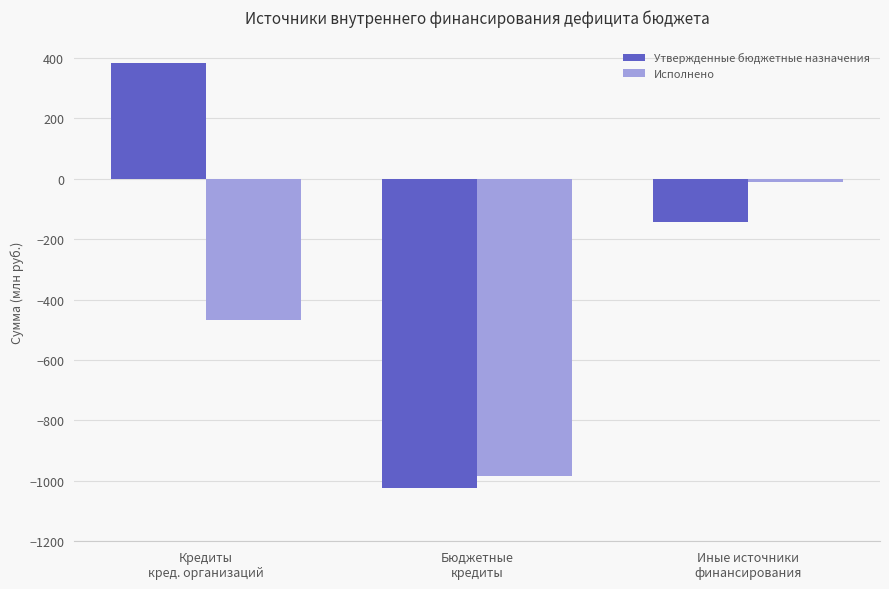

Reading right to left, list all the values displayed in this chart.

Утвержденные бюджетные назначения: Иные источники
финансирования=-142.2	Бюджетные
кредиты=-1024.1	Кредиты
кред. организаций=381.4
Исполнено: Иные источники
финансирования=-11.7	Бюджетные
кредиты=-983.4	Кредиты
кред. организаций=-467.5